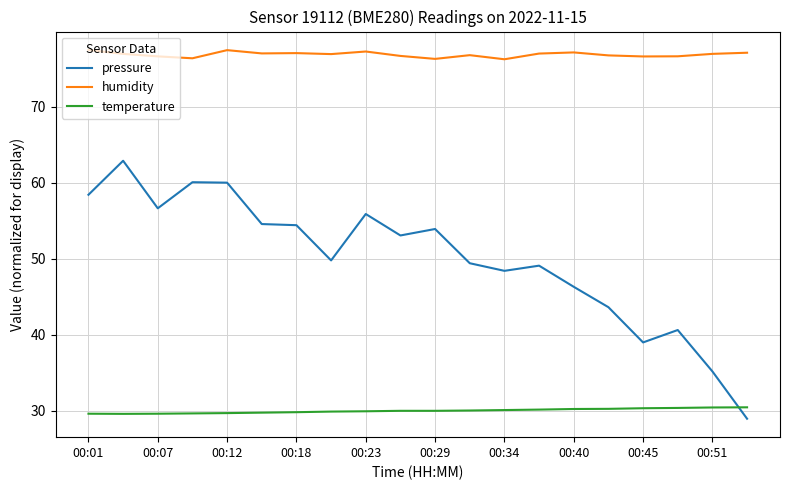

What is the difference between the maximum and minimum values in the humidity series?

1.2